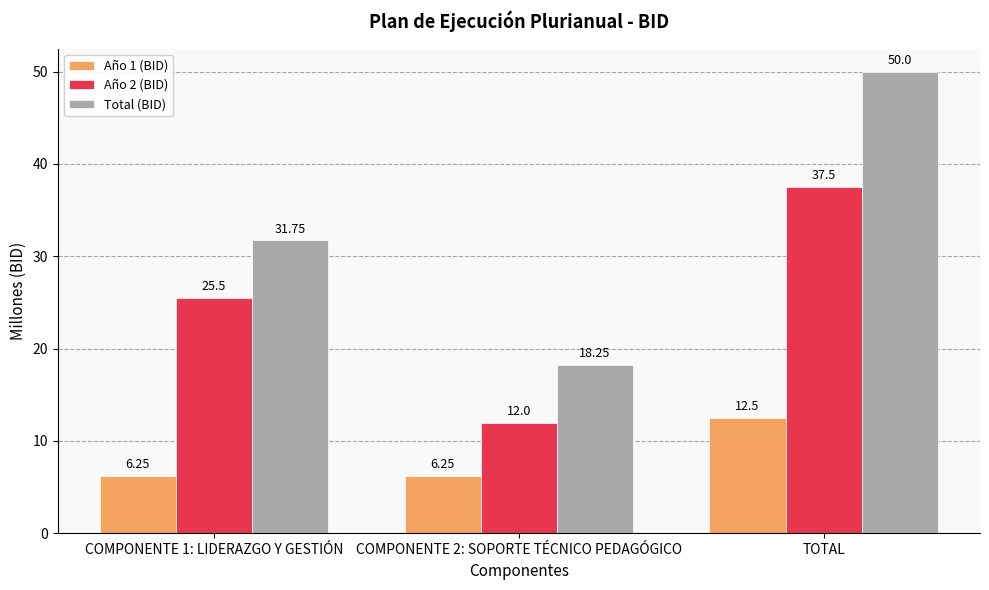

What is the label of the 3rd bar from the right?

COMPONENTE 1: LIDERAZGO Y GESTIÓN